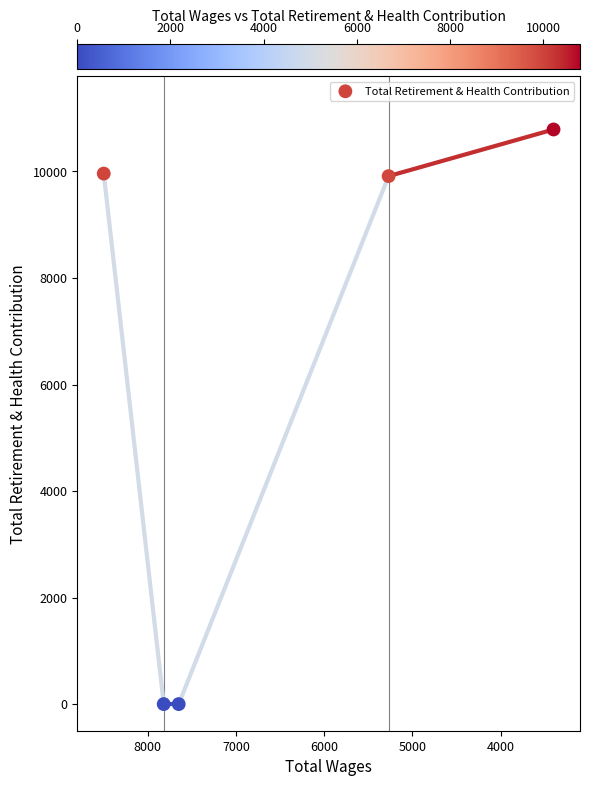

What is the average X value?

6528